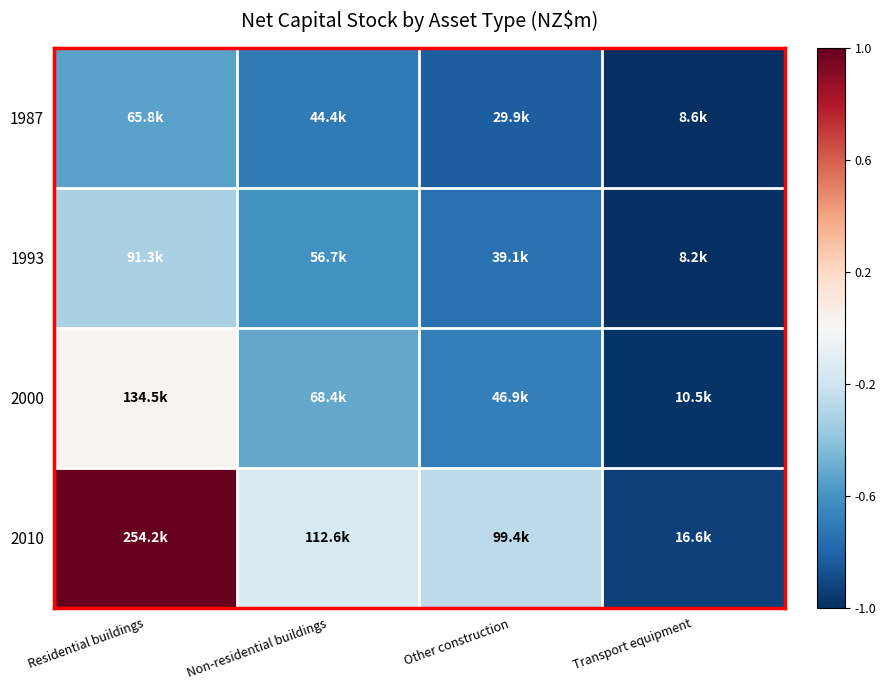

Rank the series by their maximum value, from lowest to highest.

1987, 1993, 2000, 2010